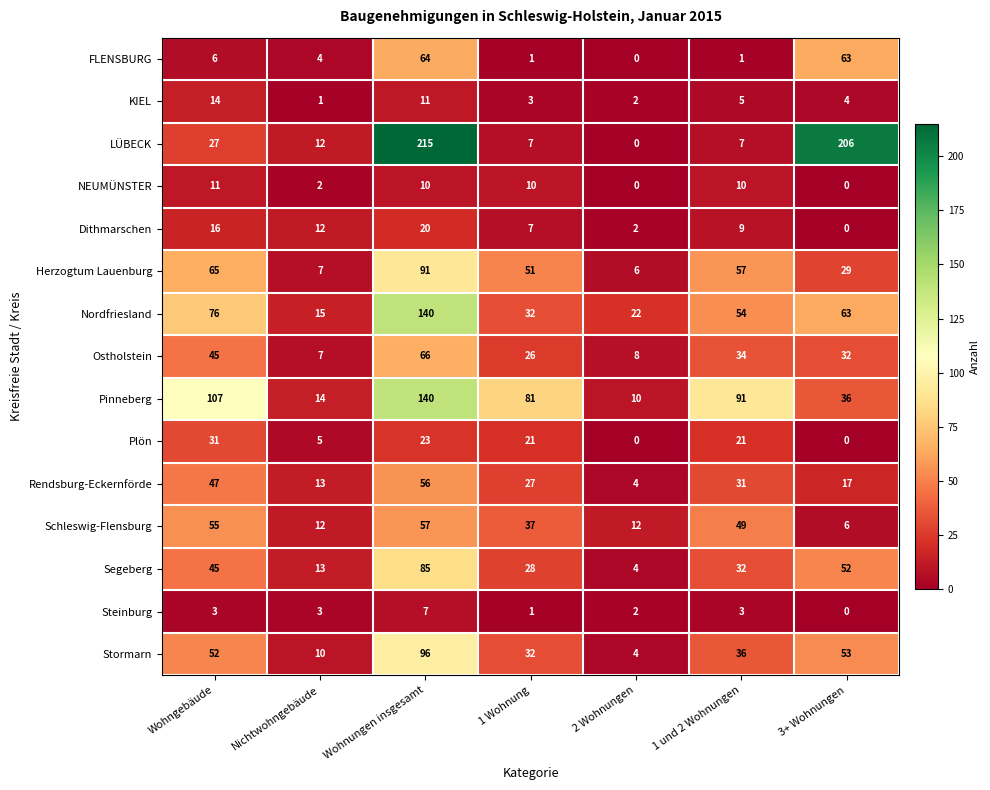

Rank the series at 1 und 2 Wohnungen from highest to lowest value.

Pinneberg, Herzogtum Lauenburg, Nordfriesland, Schleswig-Flensburg, Stormarn, Ostholstein, Segeberg, Rendsburg-Eckernförde, Plön, NEUMÜNSTER, Dithmarschen, LÜBECK, KIEL, Steinburg, FLENSBURG